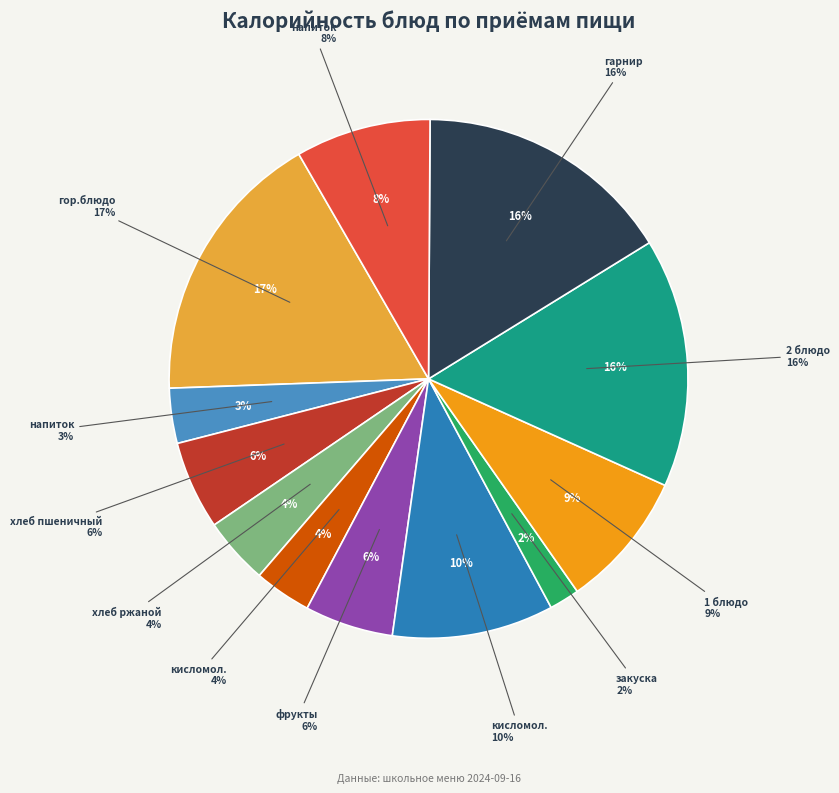

To the nearest percent, what is the combined percentage of фрукты (Виноград) and гор.блюдо (Каша пшенная)?

23%